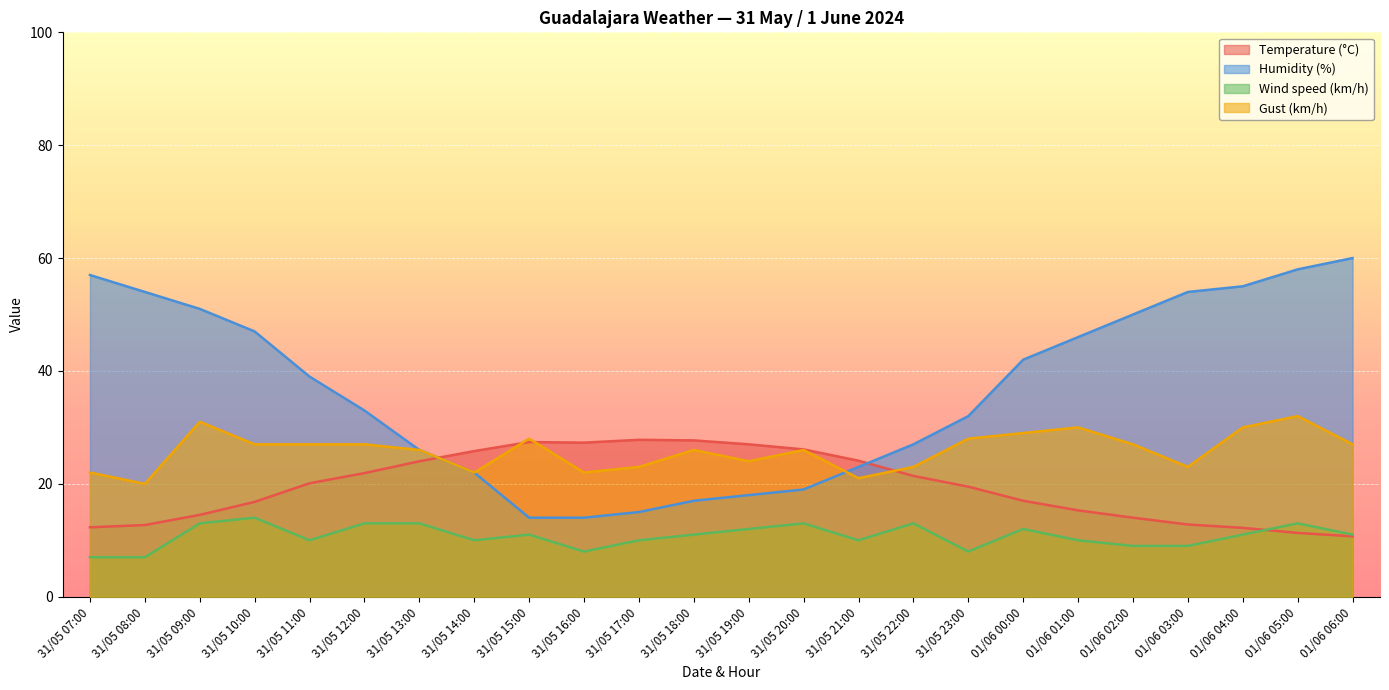

Is it true that Wind speed (km/h) equals 10.0 at 31/05 21:00?

True